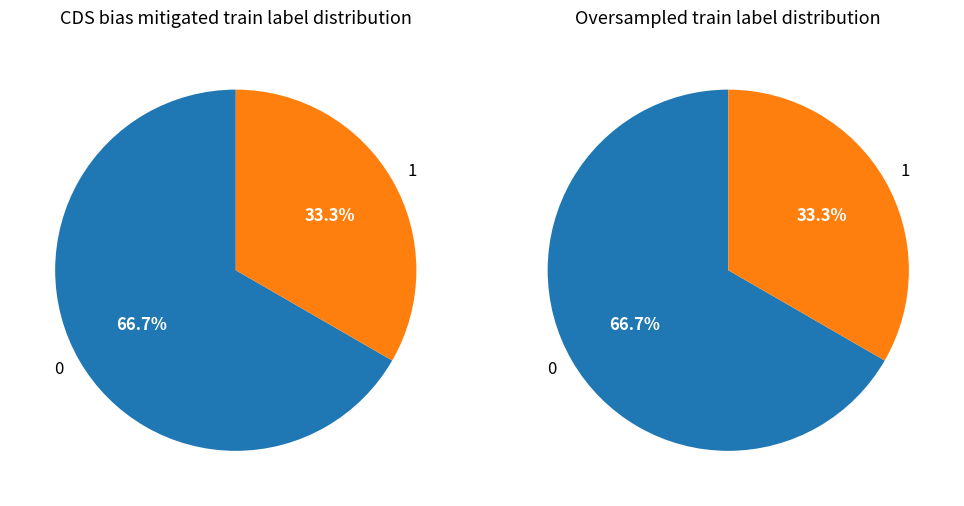

What percentage is the 1 slice, to the nearest percent?

33%